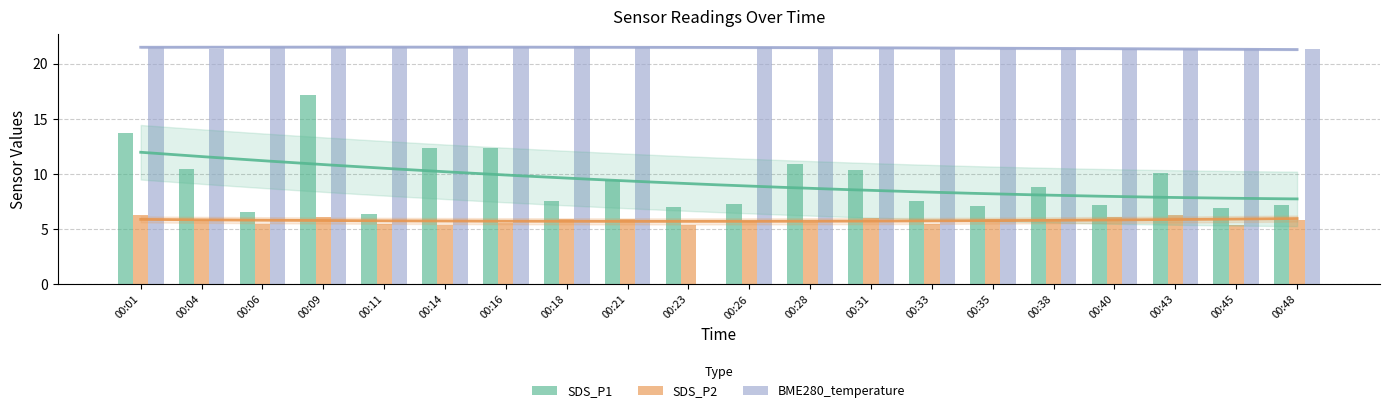

The SDS_P2 series shows 6.3 at 00:01. True or false?

True